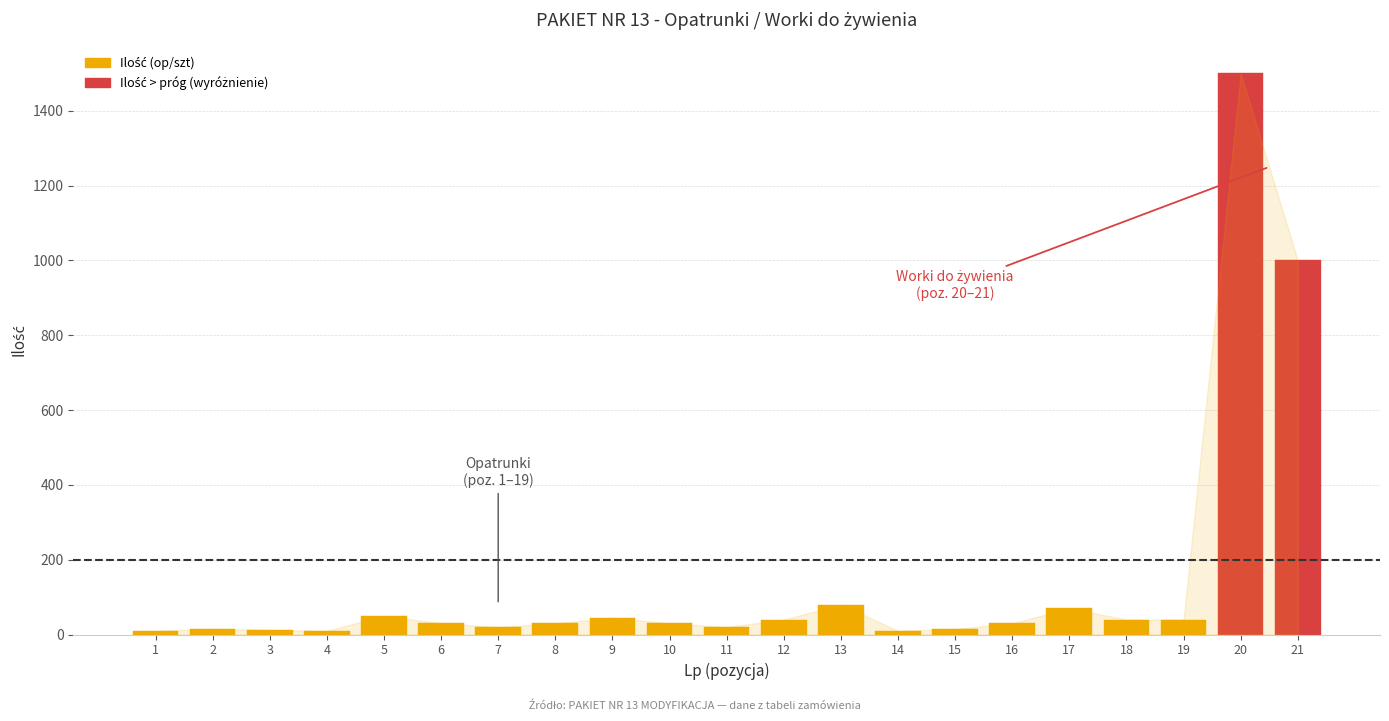

What is the average value?

147